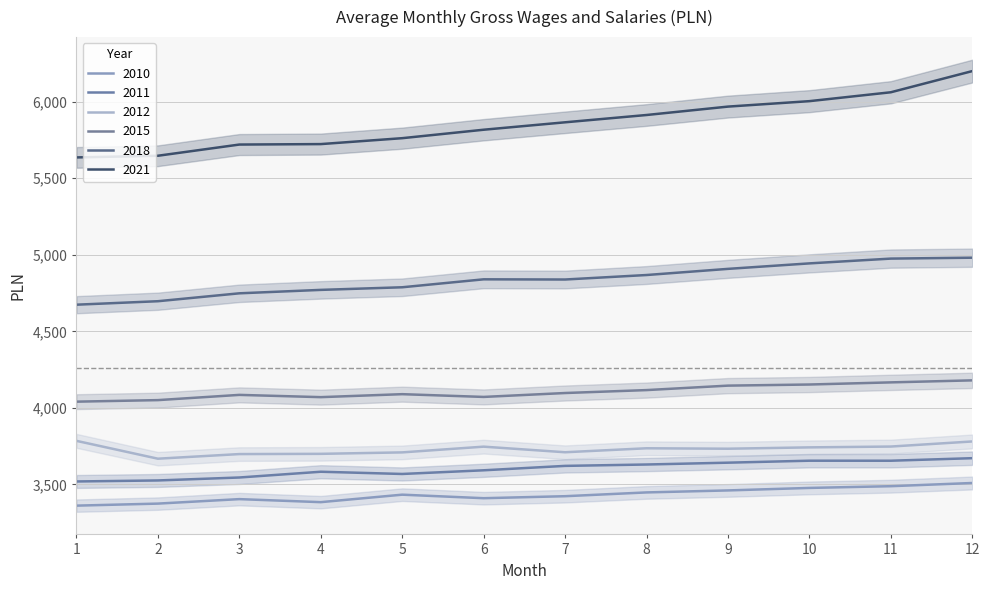

Which series has the largest range (max minus min)?

2021